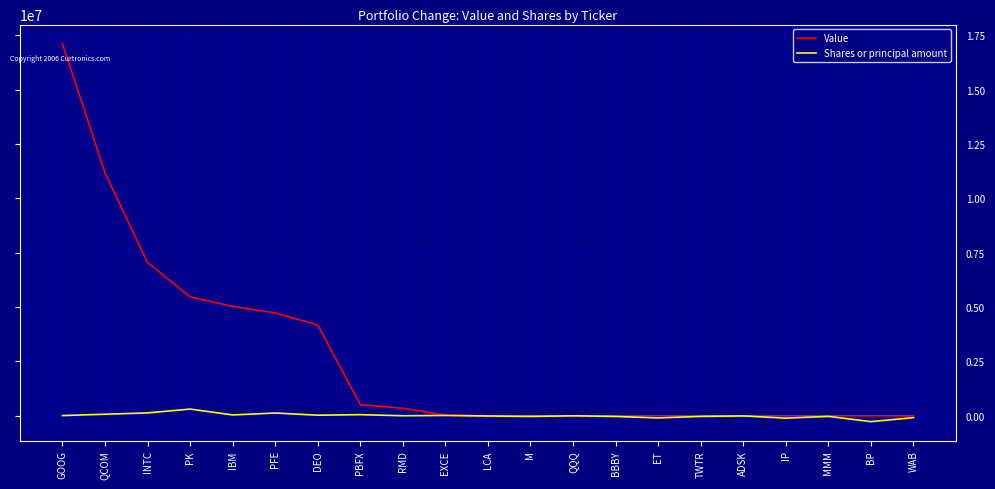

What is the difference between the highest and lowest values at GOOG?

17110198